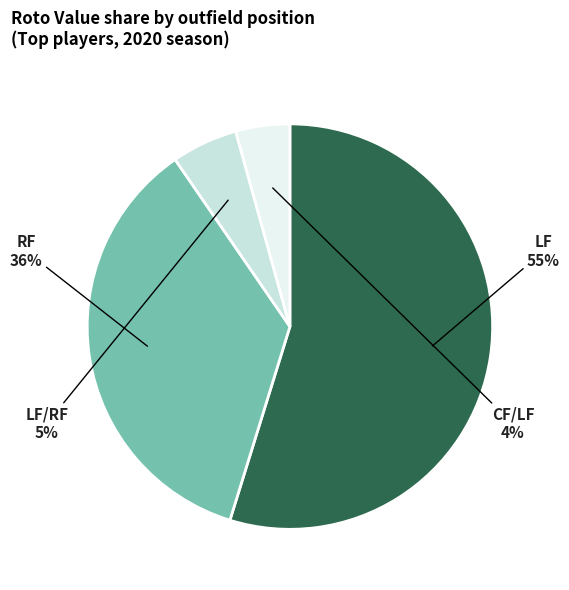

Is it true that LF is 21% of the pie?

False